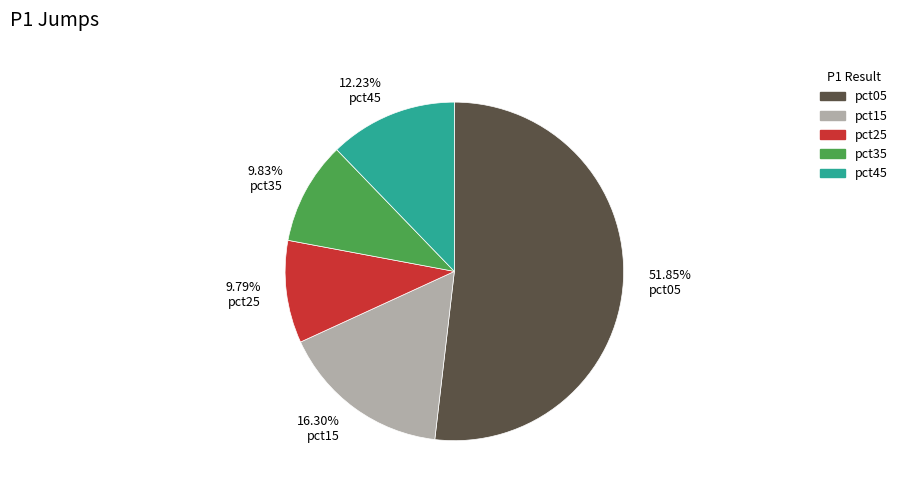

Which category has the biggest portion of the pie?

pct05